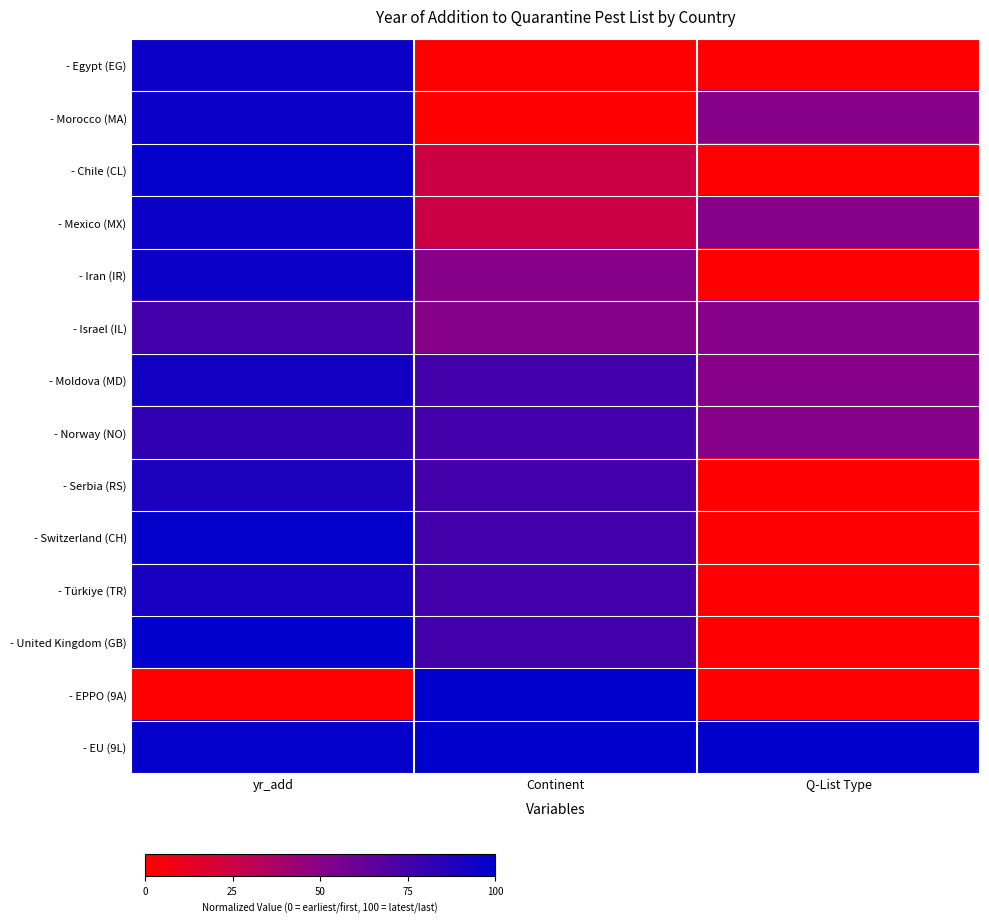

What is the greatest value displayed?

100.0